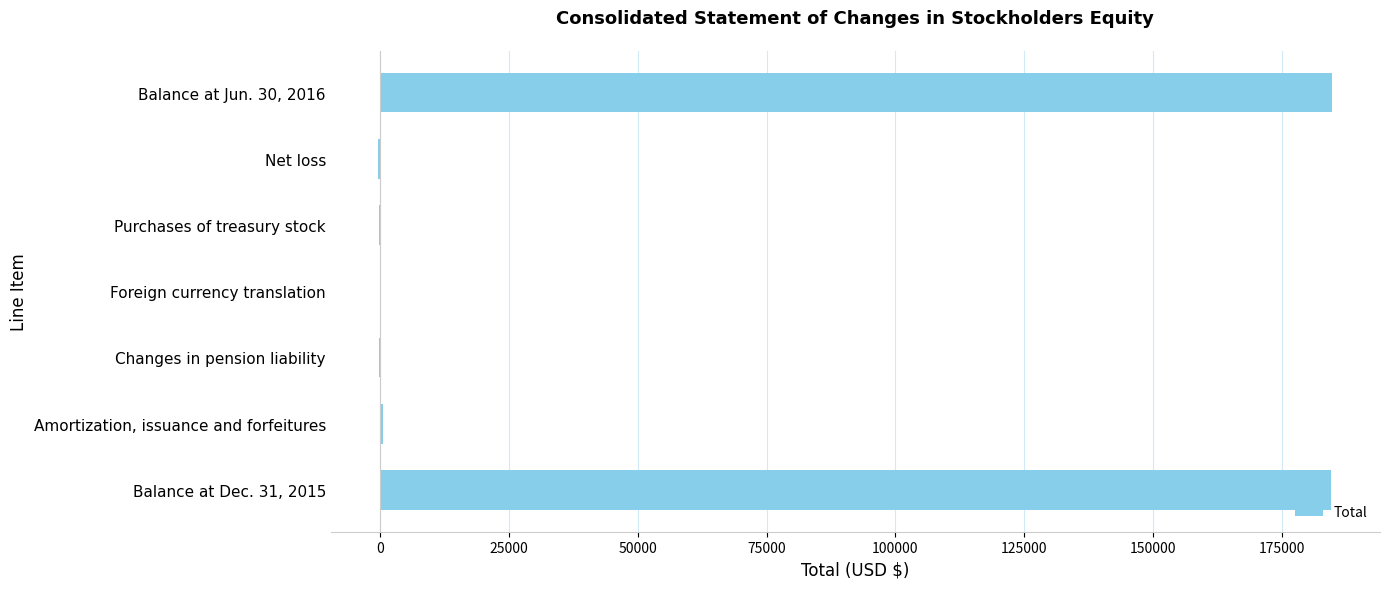

What is the sum of all values?

369490